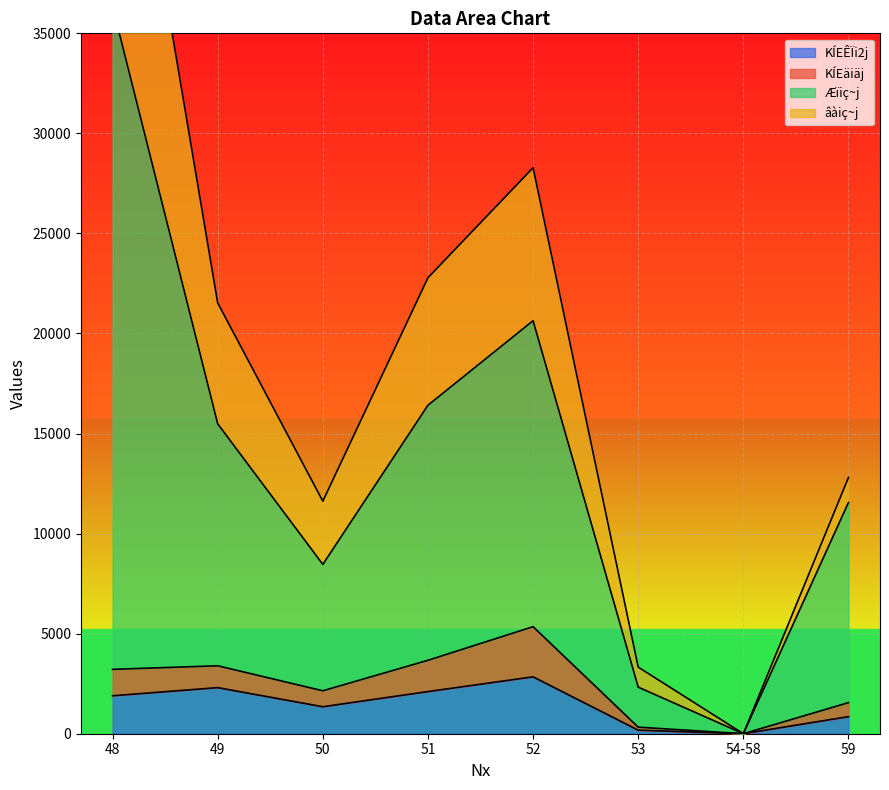

At which category does the chart reach its peak across all series?

48